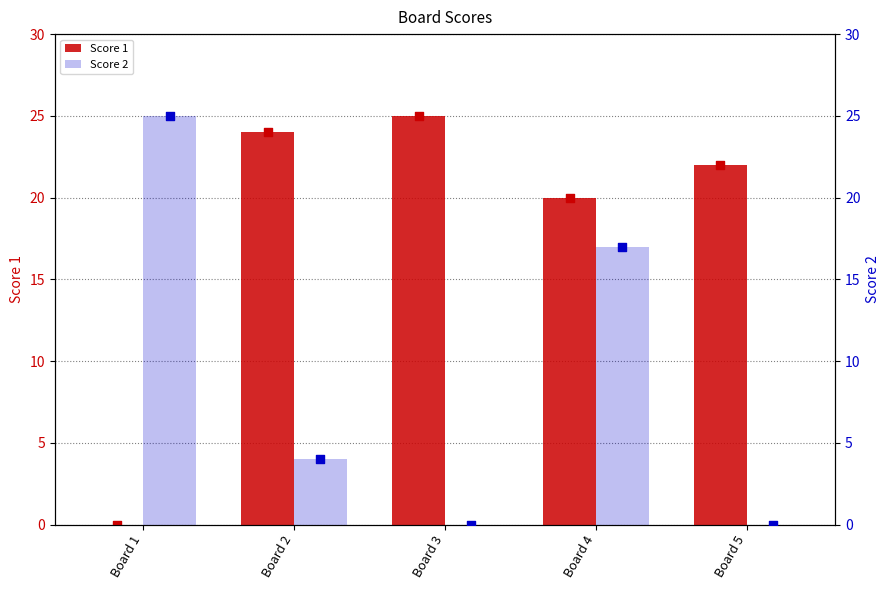

Which series has the largest total across all categories?

Score 1